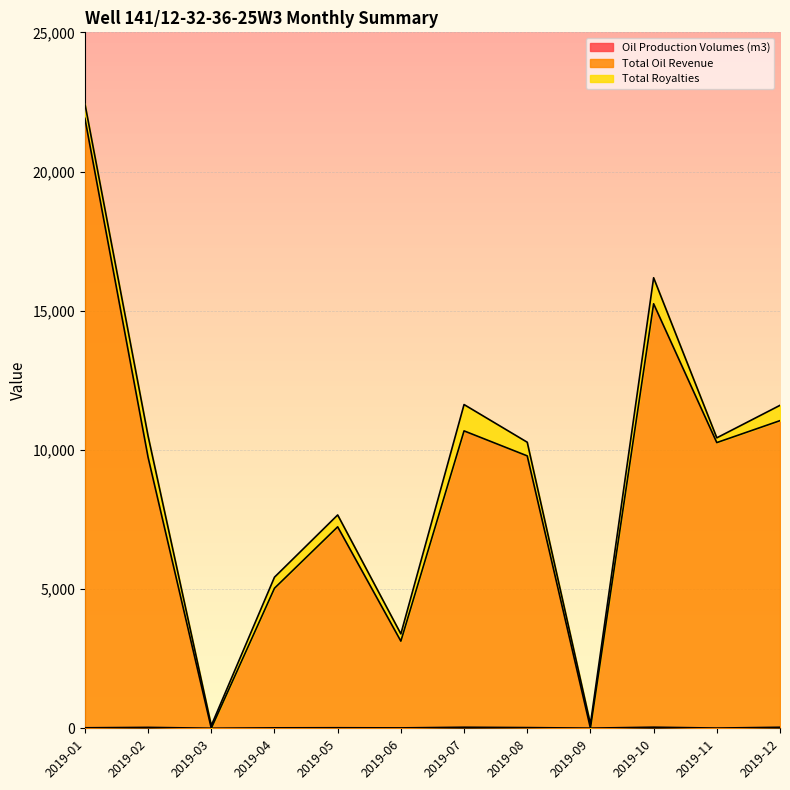

How many data points in Total Oil Revenue are less than 9787?

6